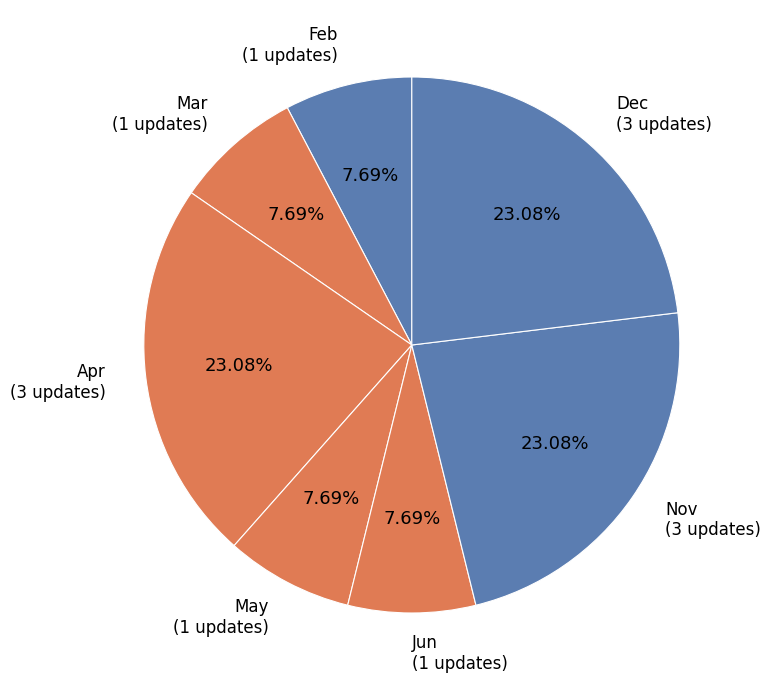

Approximately how many times larger is the value at Apr compared to Dec?

1.0